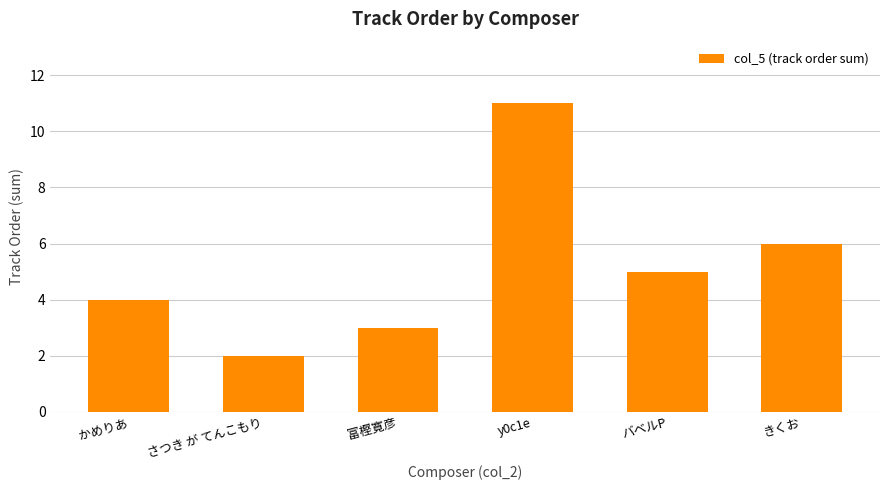

Between y0c1e and バベルP, which is larger?

y0c1e